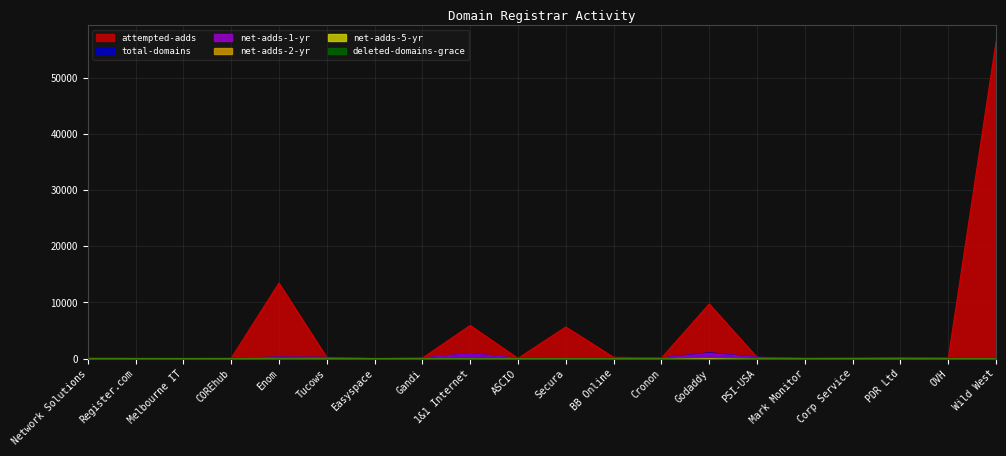

Which series has the largest range (max minus min)?

attempted-adds